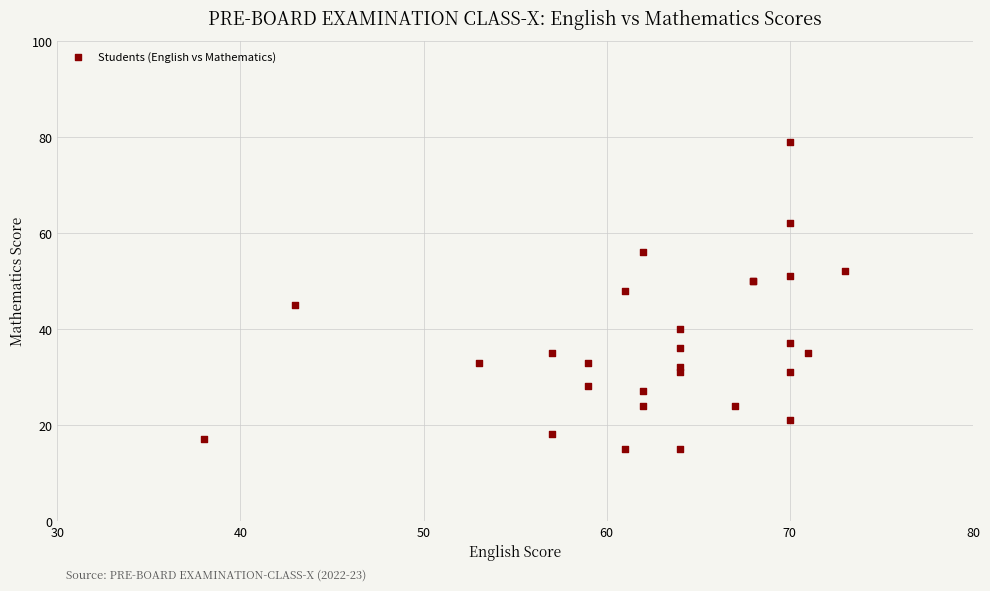

What Y value in the scatter plot is closest to 47?

48